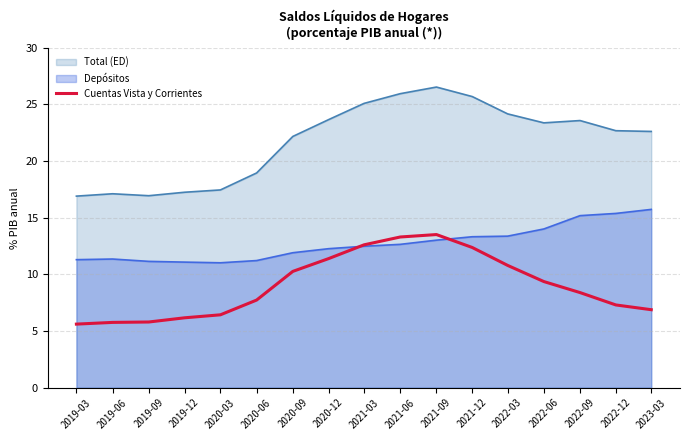

Rank the series at 2022-12 from highest to lowest value.

Total (ED), Depósitos, Cuentas Vista y Corrientes